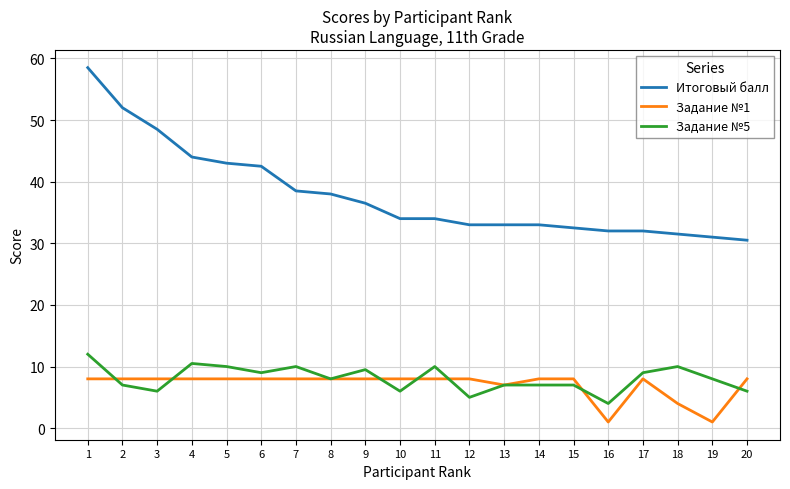

Read the Итоговый балл value at 13.

33.0